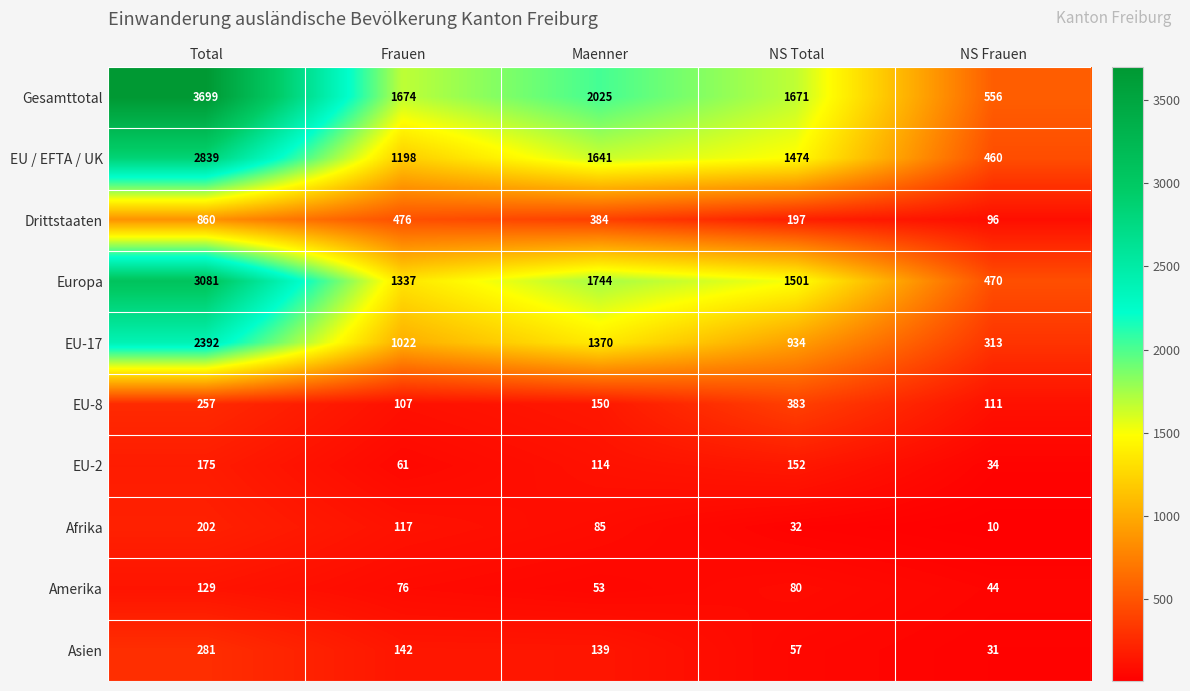

What is the approximate value of Europa at Total, to the nearest 10?

3080